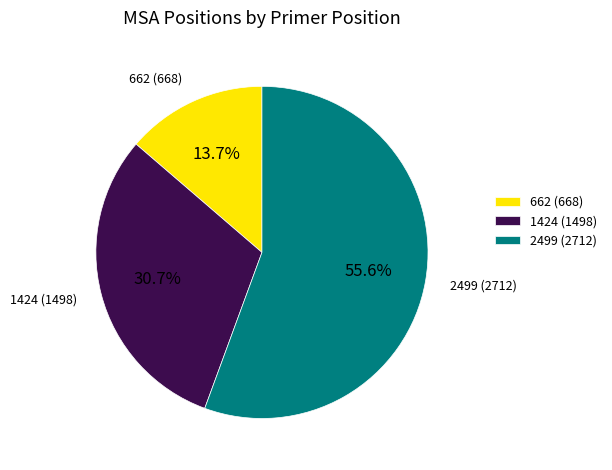

Count the number of slices in the pie.

3